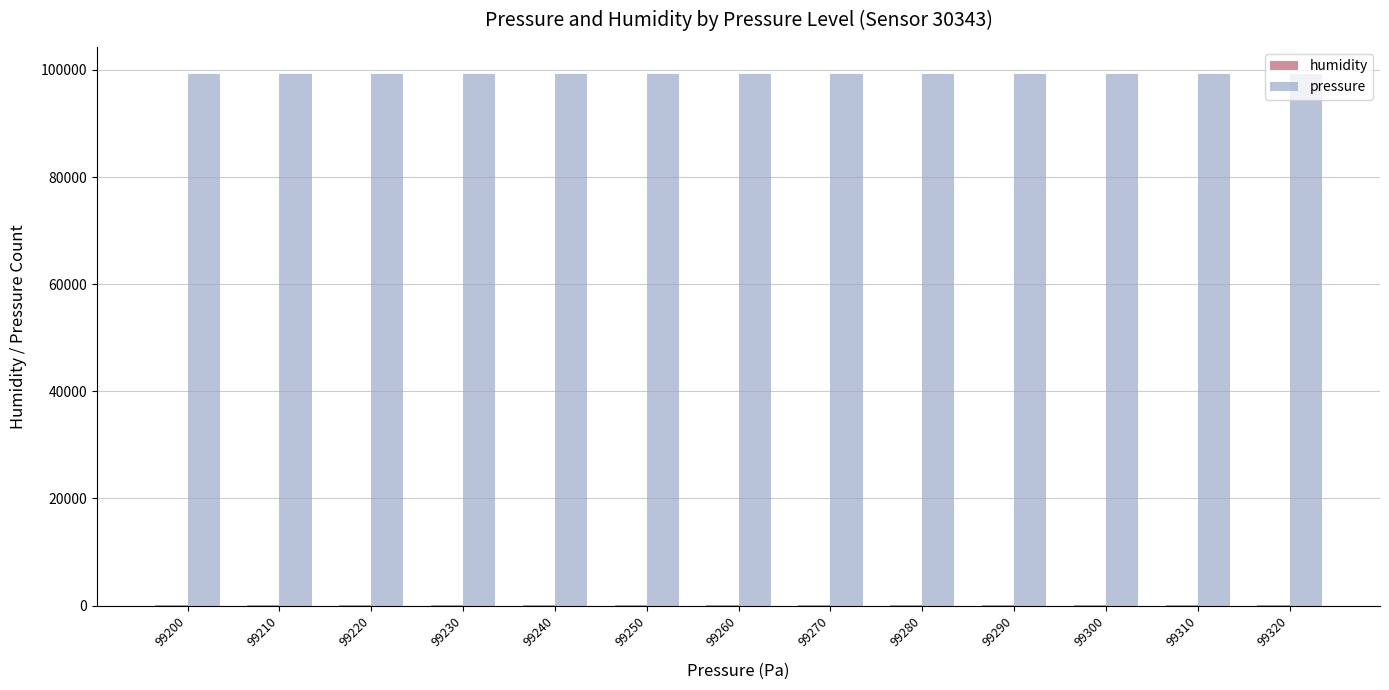

What is the sum of all pressure values?

1290380